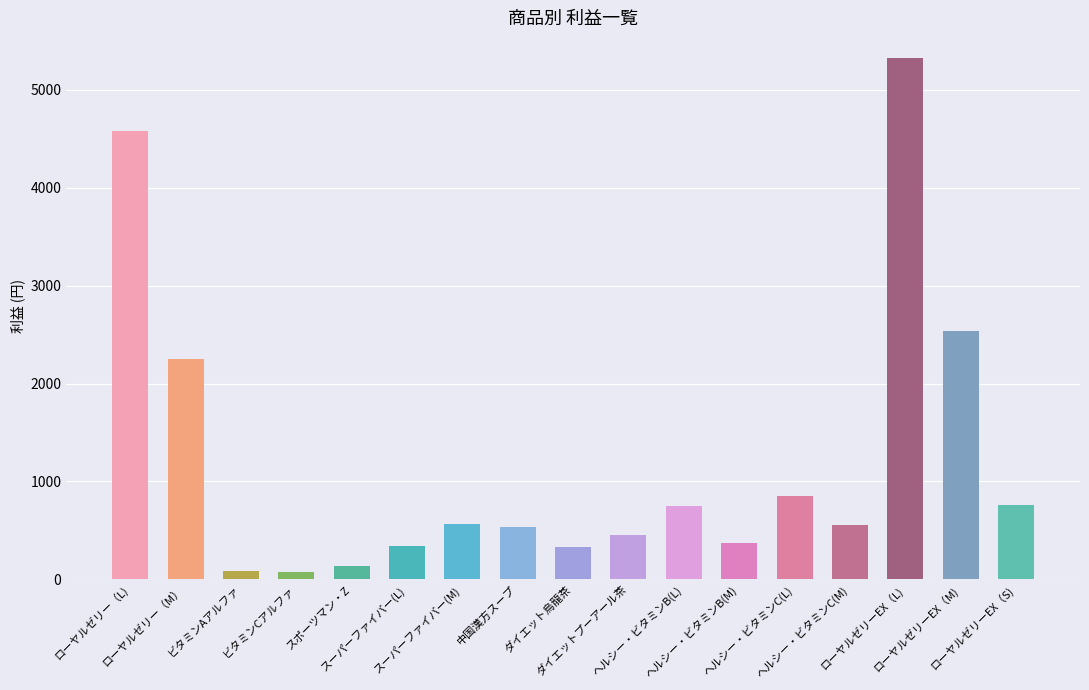

What is the average value?

1206